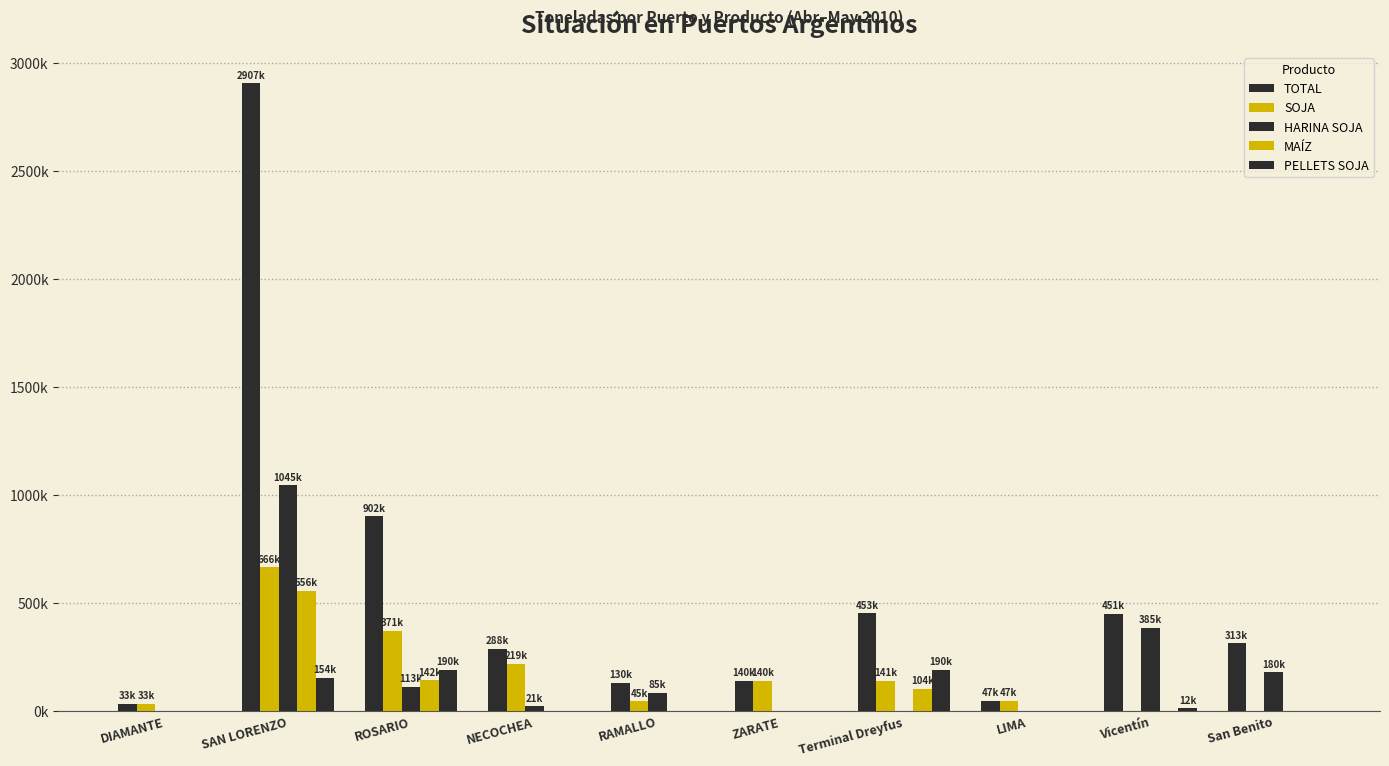

What is the total value across all series at Terminal Dreyfus?

888644